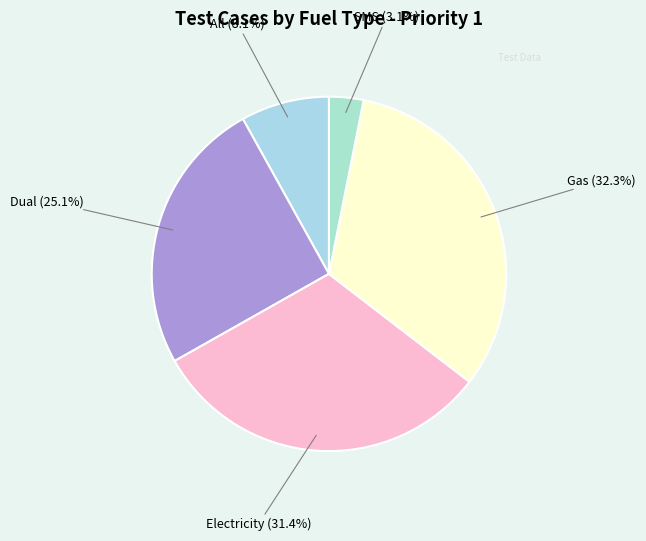

Does any single category account for the majority?

No